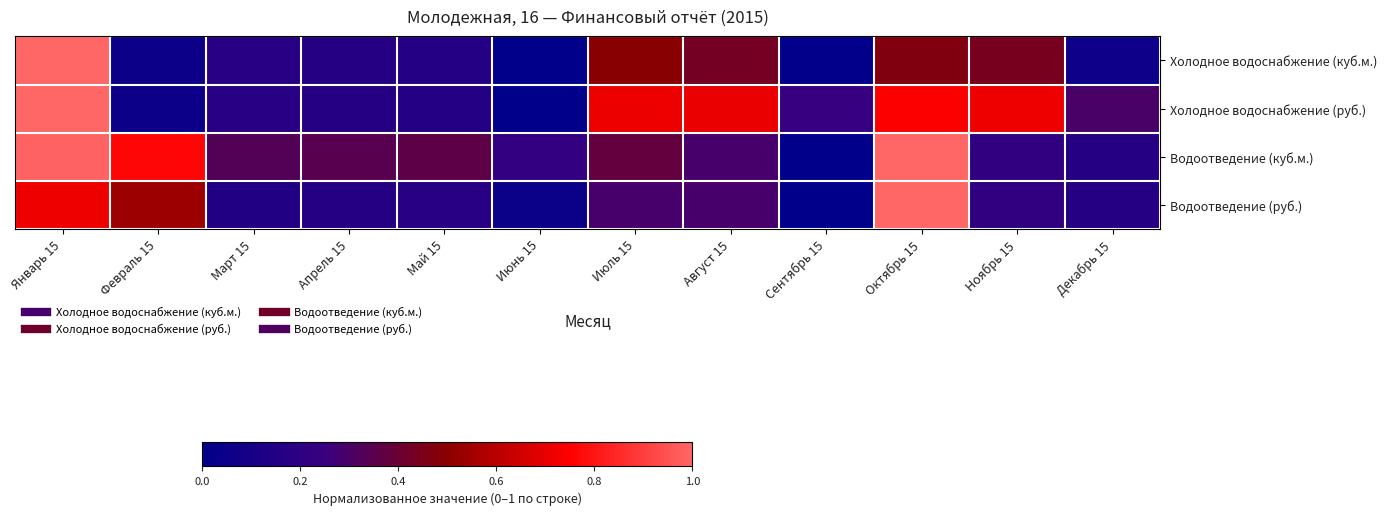

How many distinct data groups are displayed?

4